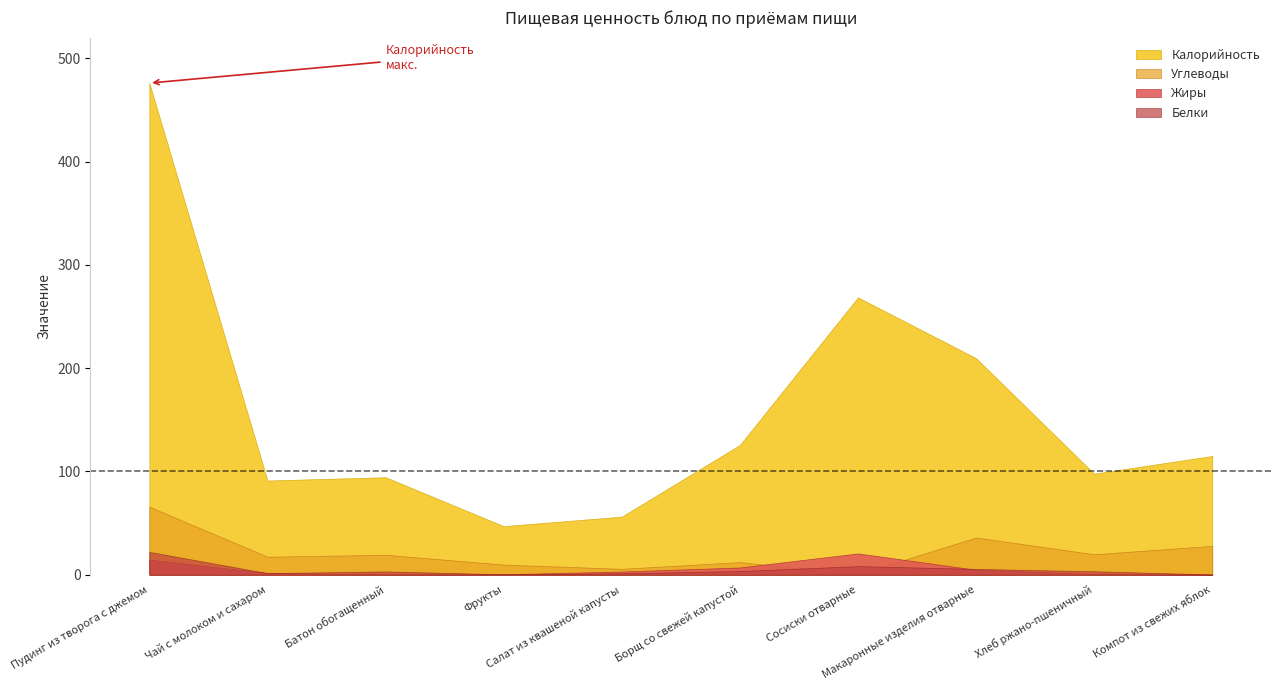

True or false: Калорийность has more than 2 interior local peaks.

False